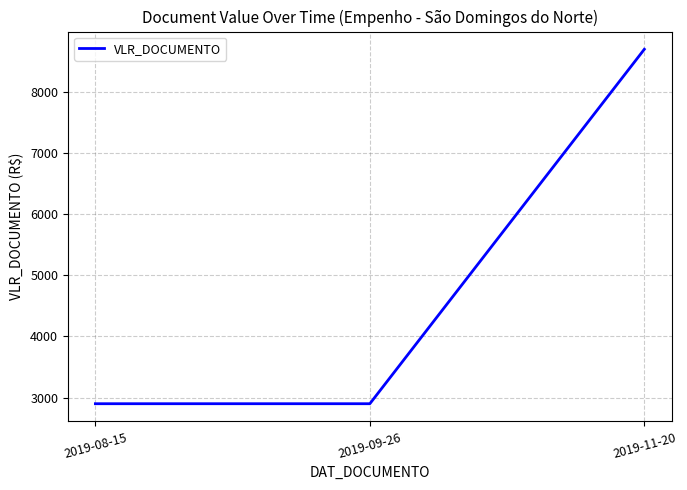

What is the average value?

4833